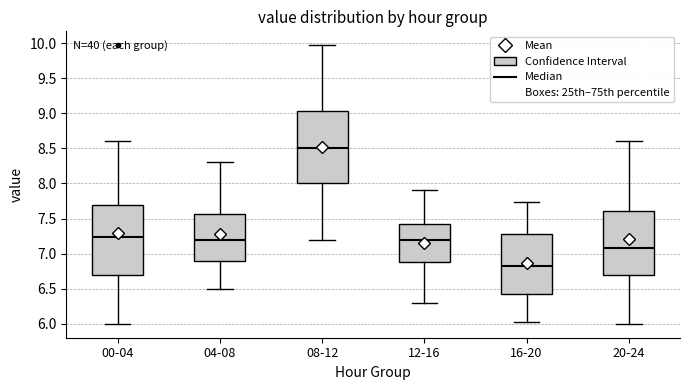

Where does the lower whisker of the box for 16-20 end on the y-axis? The values are not printed on the chart, so give them approximately, as read against the axis.

6.05